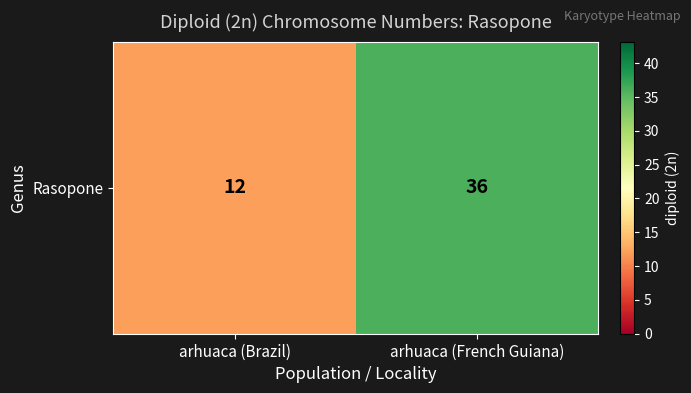

Reading left to right, extract all data points from this chart.

arhuaca (Brazil)=12	arhuaca (French Guiana)=36